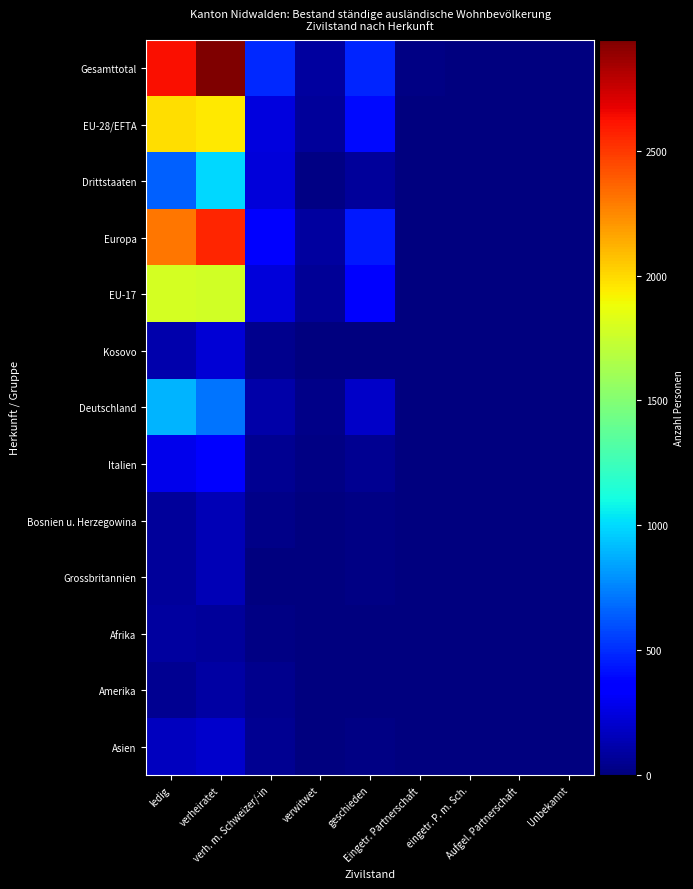

What is the difference between the highest and lowest values at geschieden?

469